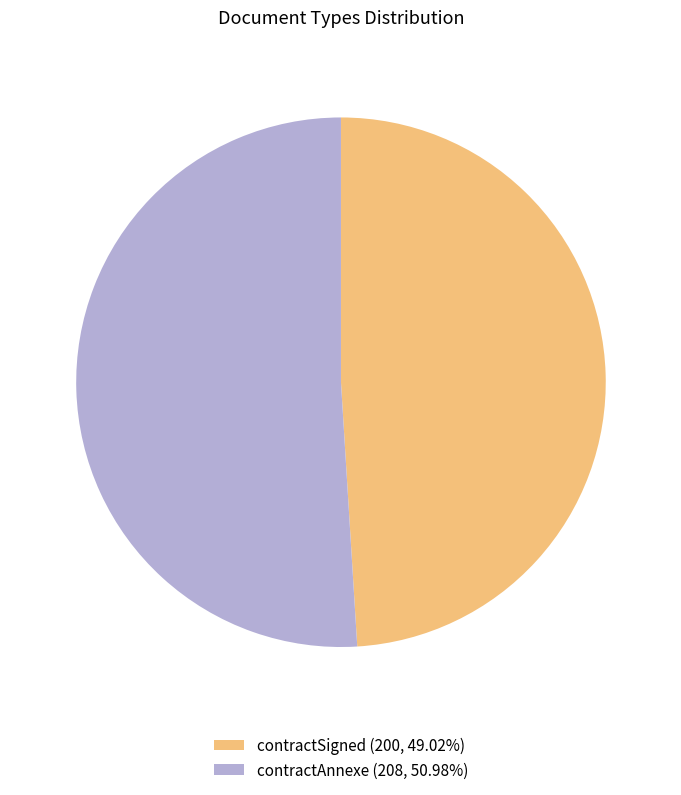

Approximately how many times larger is the value at contractSigned (200, 49.02%) compared to contractAnnexe (208, 50.98%)?

1.0